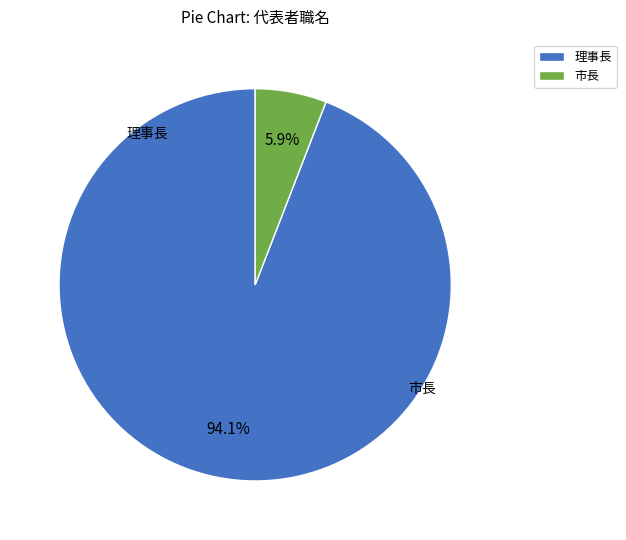

What is the smallest slice in the pie chart?

市長